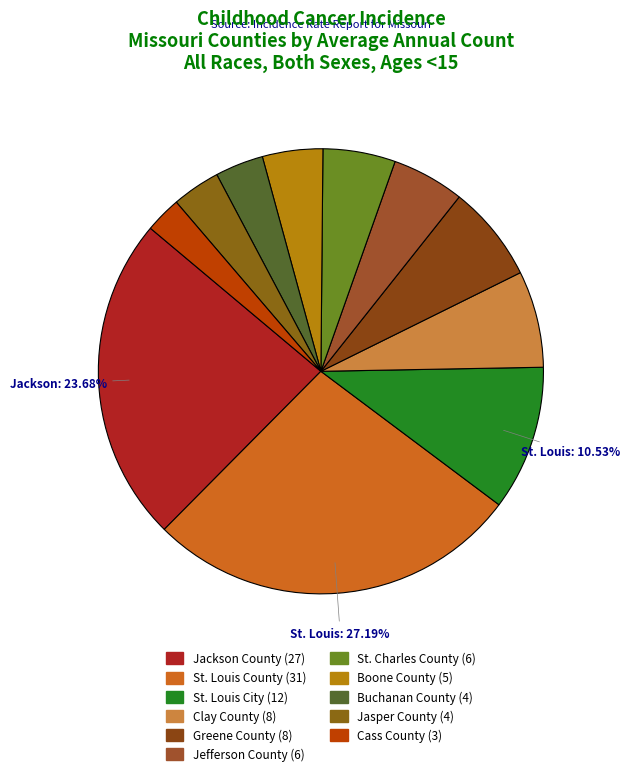

Which category has the smallest portion of the pie?

Cass County